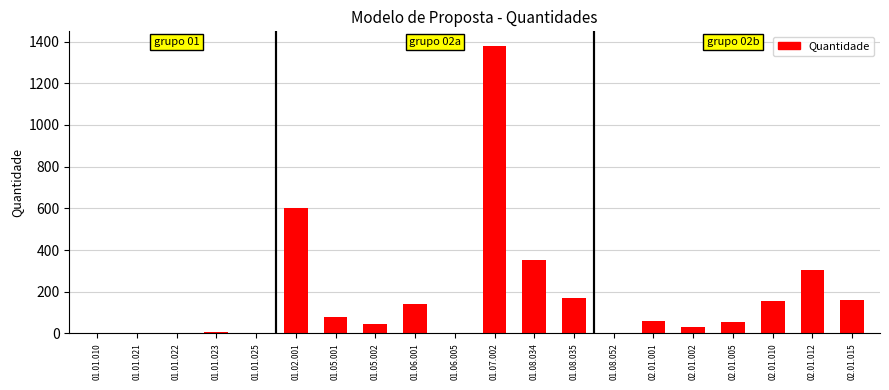

What is the maximum value shown in the chart?

1380